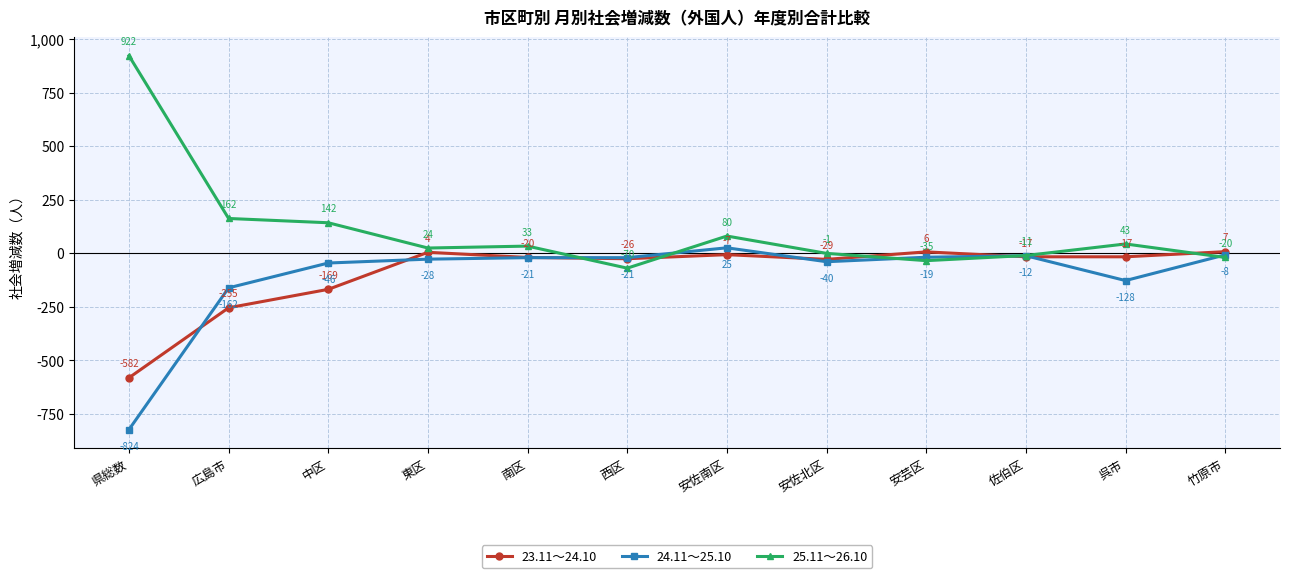

What is the average value of the 25.11～26.10 series?

106